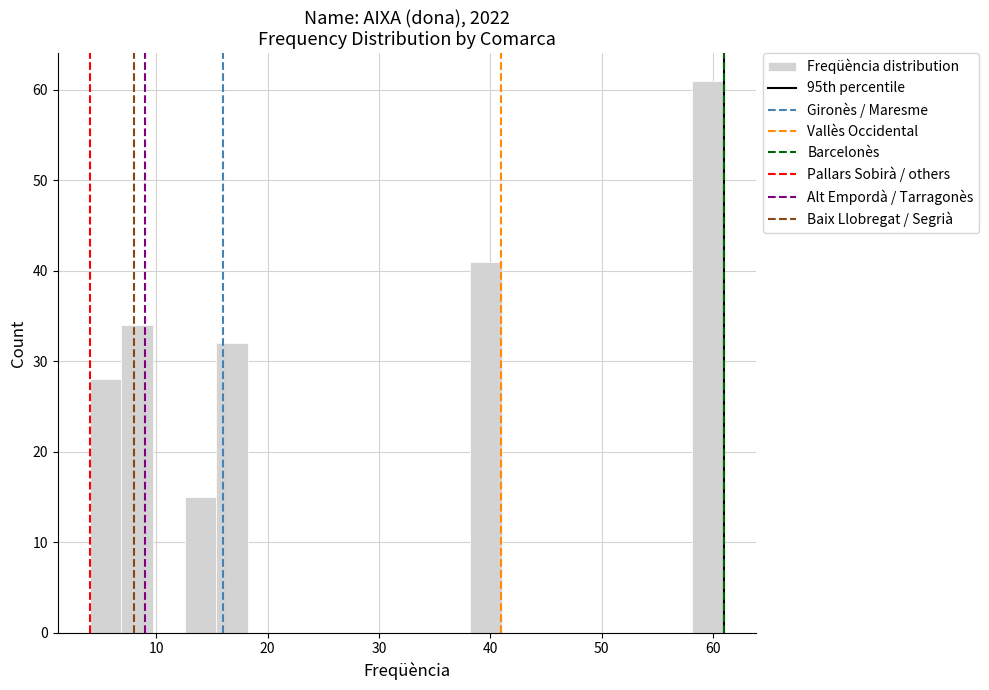

Around what value on the x-axis is the tallest bar? Give the approximate position of its centre, as read against the axis.

60